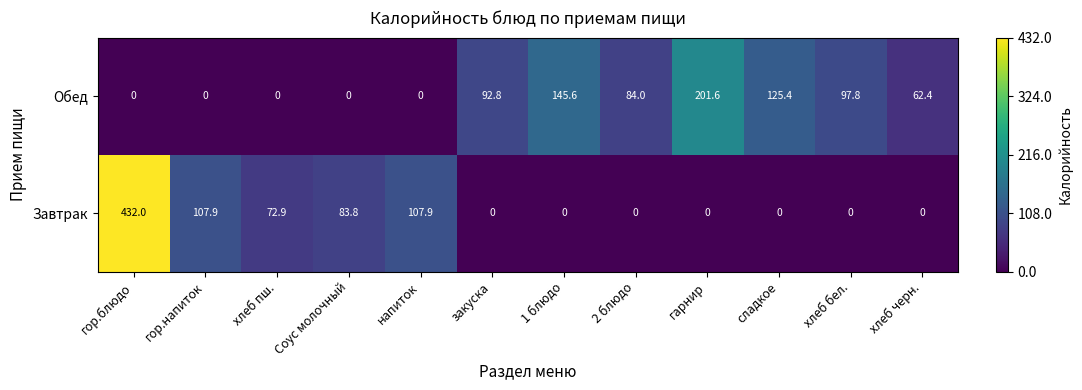

Which series has the widest spread of values?

Завтрак